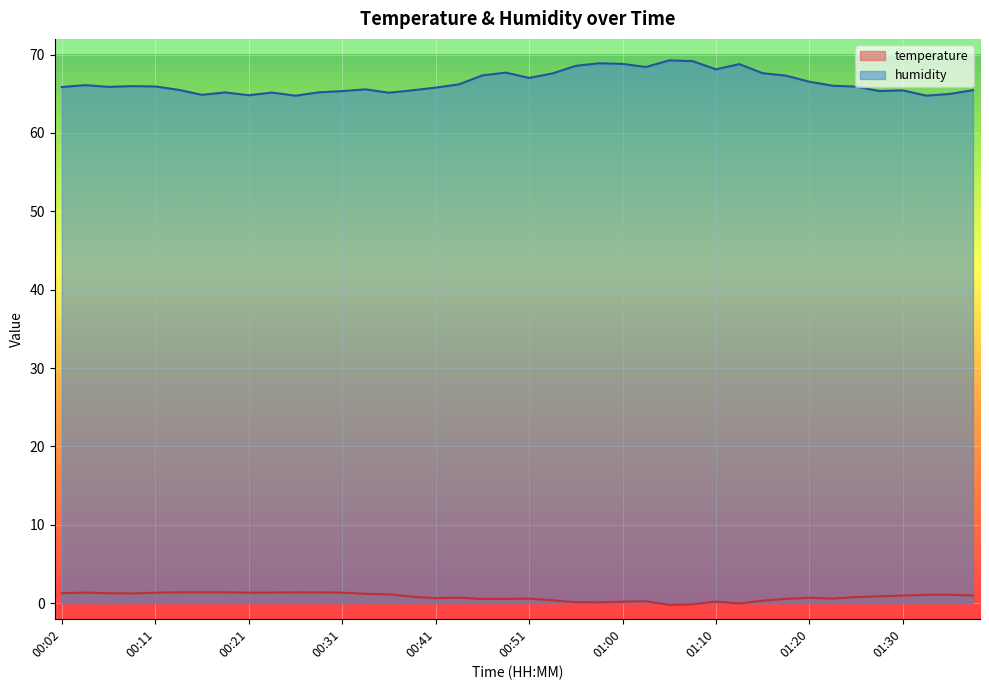

Reading right to left, list all the values displayed in this chart.

temperature: 1.0	1.1	1.1	1.0	0.9	0.8	0.6	0.7	0.5	0.3	-0.0	0.2	-0.2	-0.2	0.2	0.2	0.1	0.1	0.4	0.6	0.5	0.5	0.7	0.6	0.8	1.1	1.2	1.3	1.4	1.4	1.3	1.3	1.4	1.4	1.4	1.3	1.2	1.3	1.3	1.3
humidity: 65.5	65.0	64.8	65.4	65.3	65.9	66.0	66.5	67.3	67.6	68.8	68.1	69.2	69.3	68.4	68.8	68.9	68.6	67.6	67.0	67.7	67.3	66.2	65.8	65.4	65.1	65.6	65.3	65.2	64.8	65.2	64.8	65.2	64.9	65.5	65.9	66.0	65.9	66.1	65.9